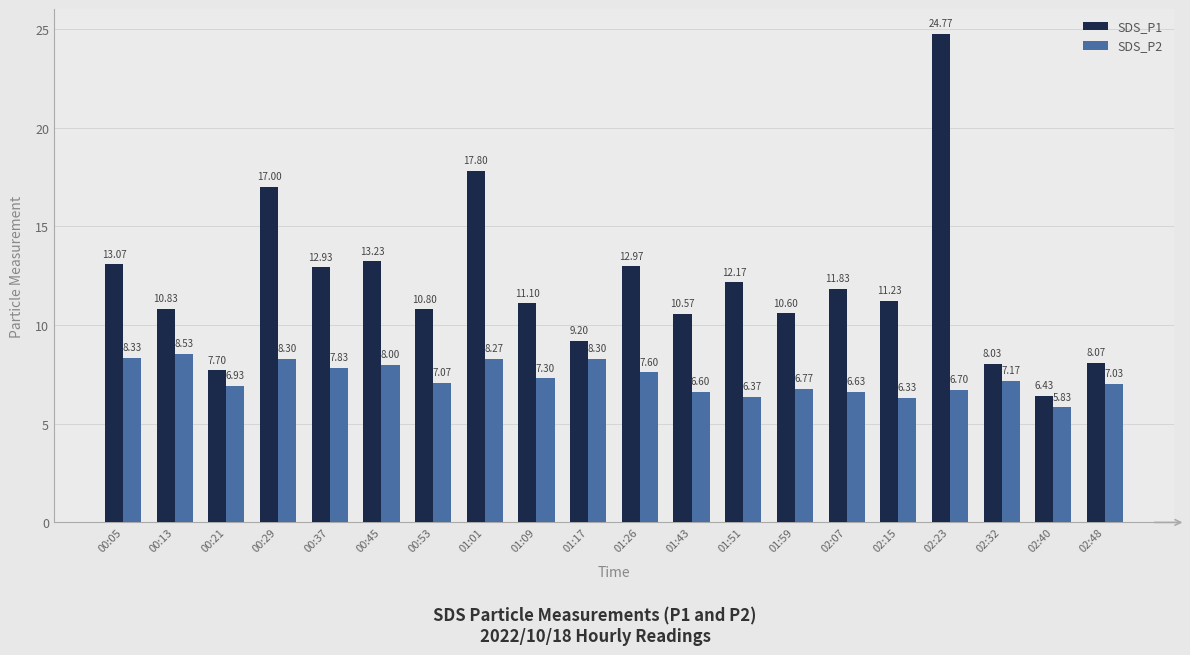

What is the label of the 16th bar from the left?

02:15